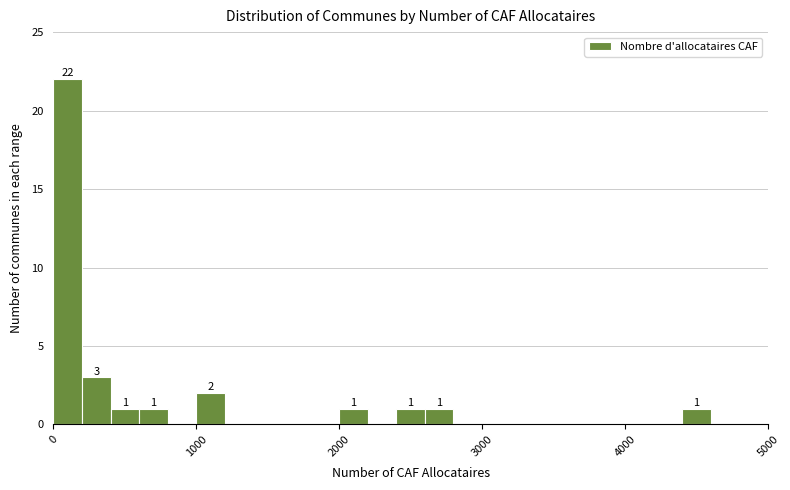

Read against the x-axis, roughly where is the centre of the tallest bar?

100